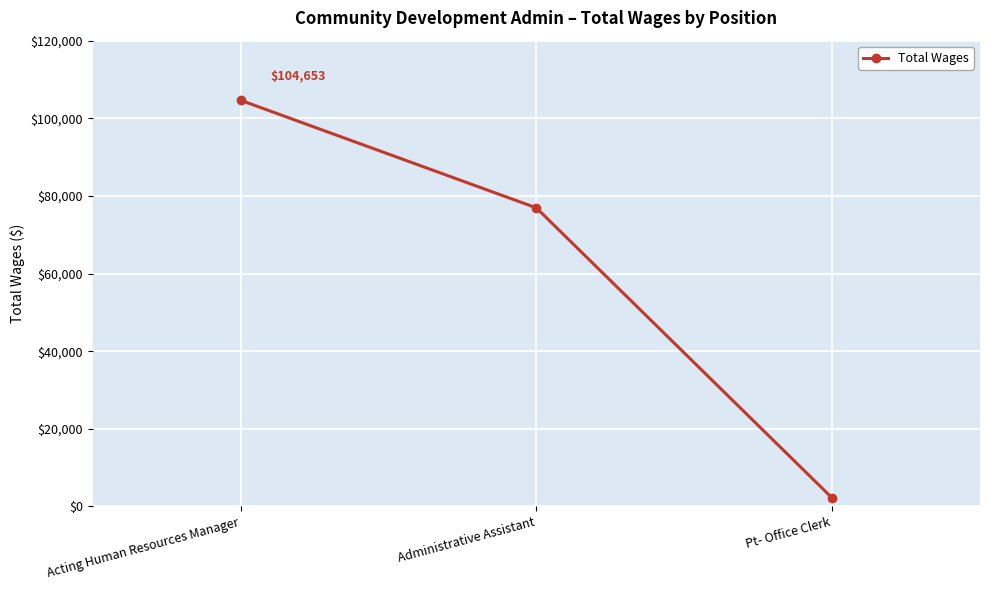

Is it true that the value at Administrative Assistant is 40988?

False